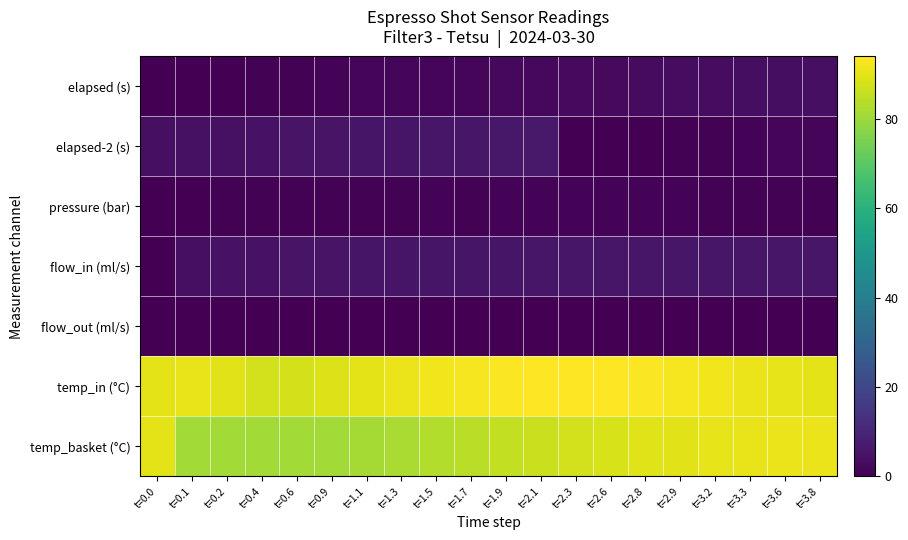

Which series has the widest spread of values?

temp_basket (°C)